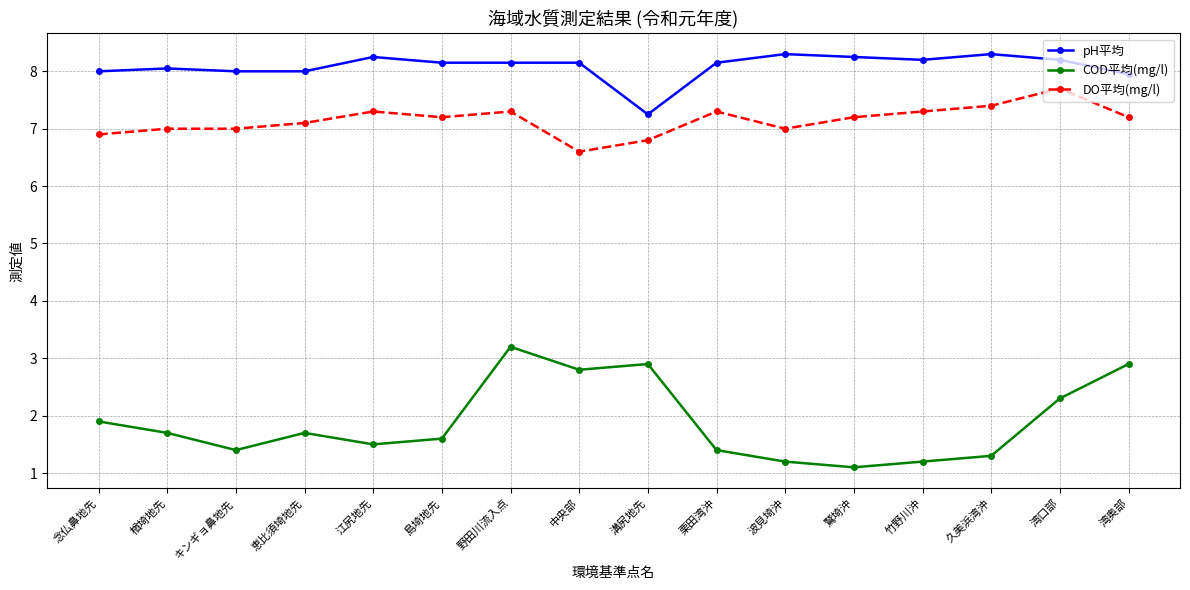

At which label does DO平均(mg/l) reach its peak?

湾口部